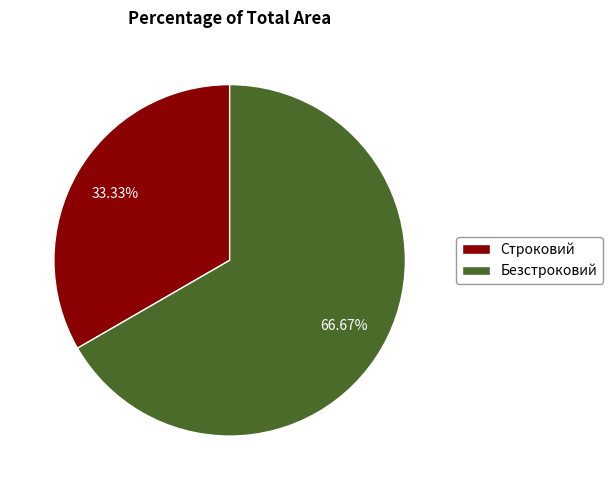

Rank the categories by value from highest to lowest.

Безстроковий, Строковий